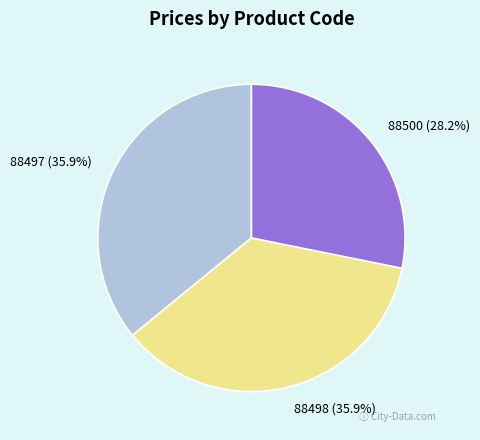

Is there a majority slice in this chart?

No